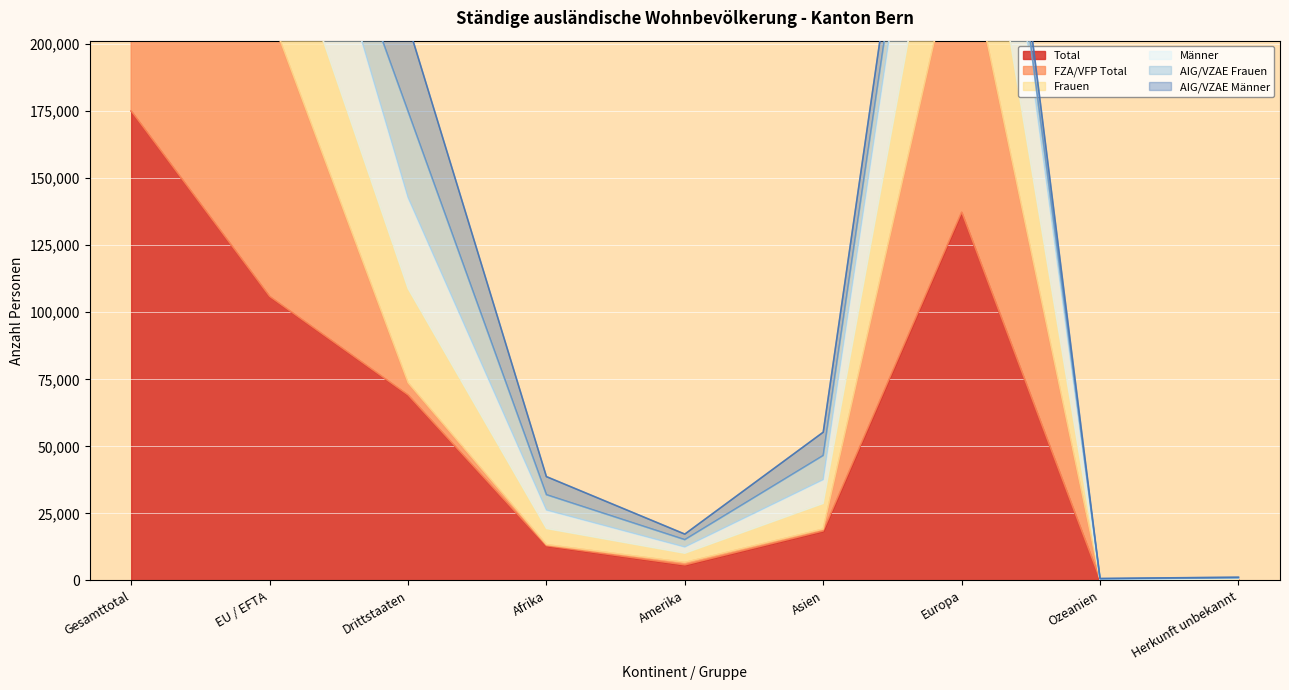

At which label does Männer reach its peak?

Gesamttotal